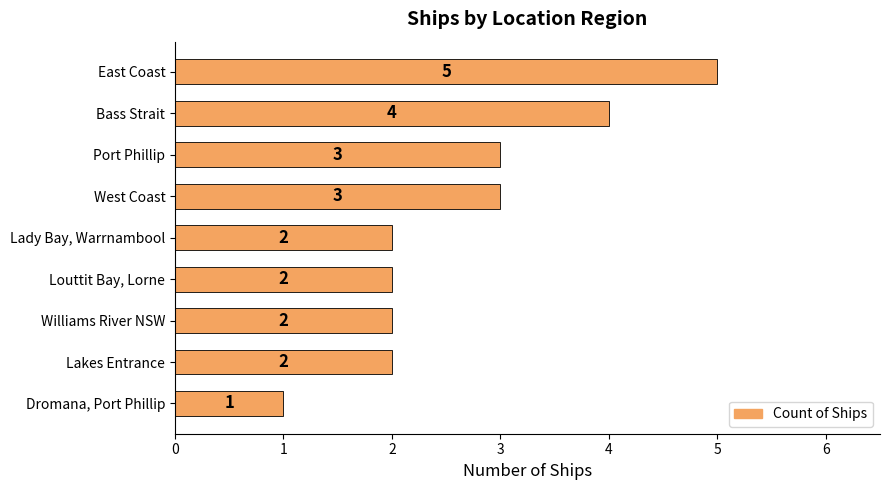

What is the sum of all values?

24